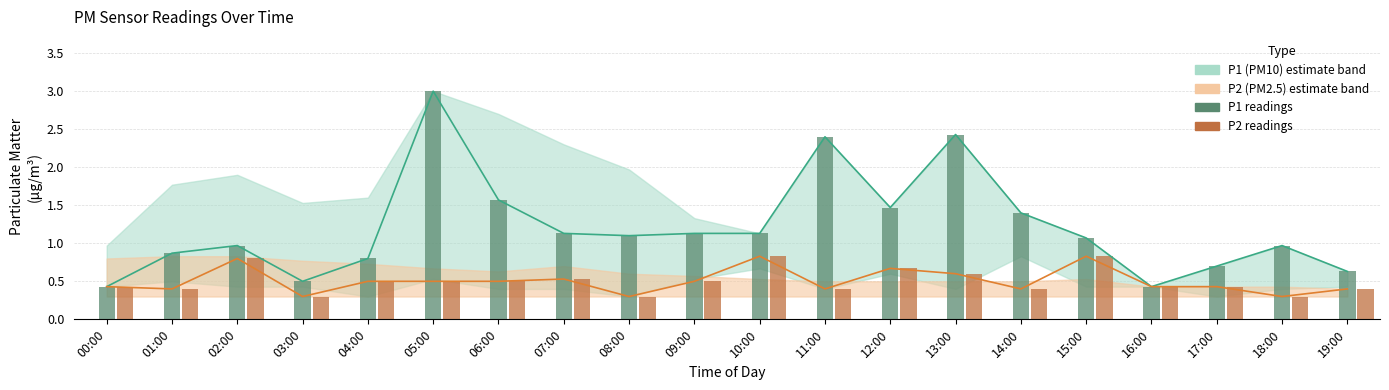

At which category is the sum across all series the highest?

05:00